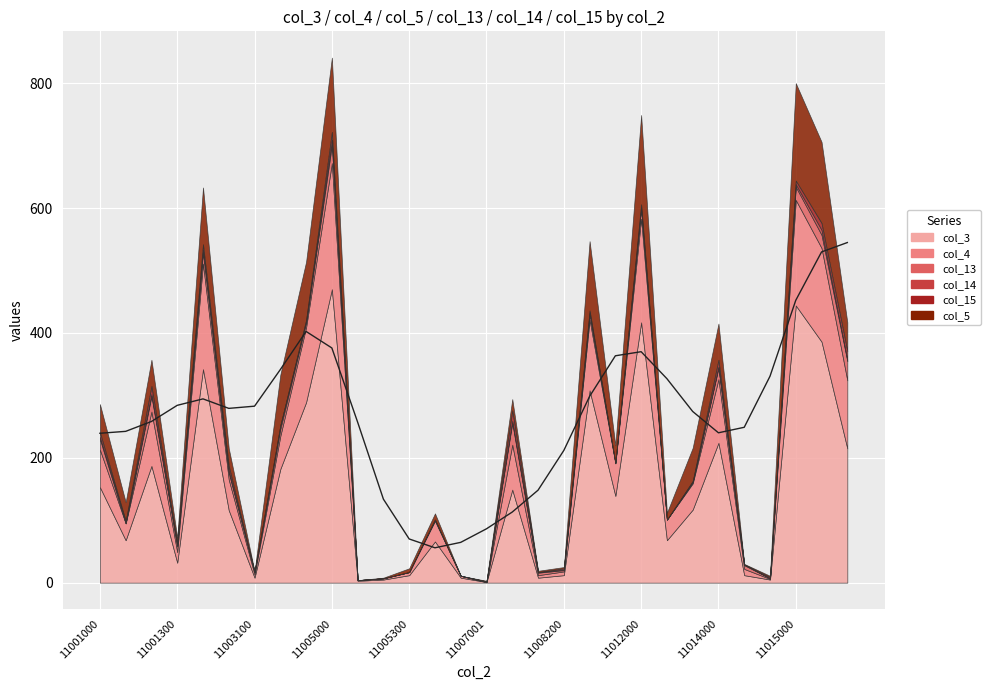

What is the spread (max minus min) of values at 11007001?

1